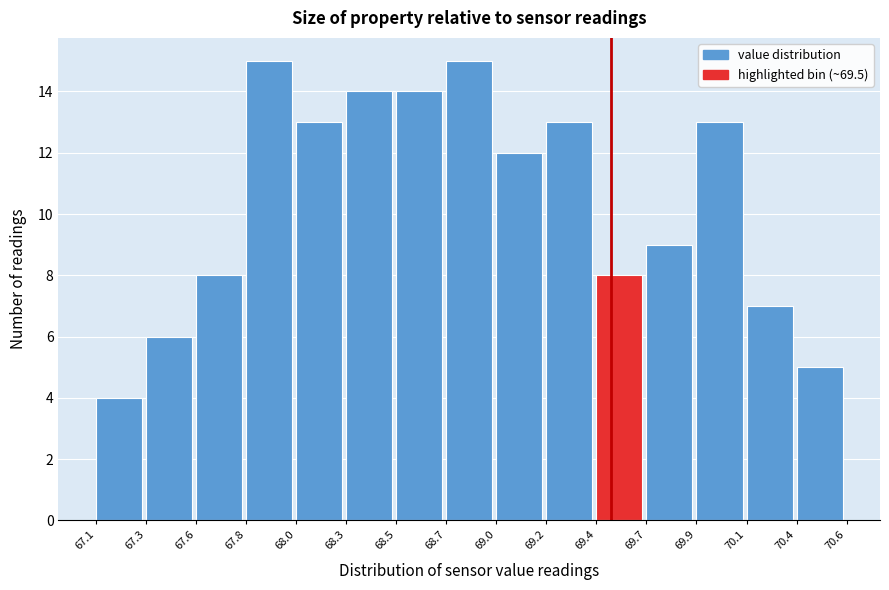

How tall is the bar that spans 69.0 to 69.2 on the x-axis? The values are not printed on the chart, so give them approximately, as read against the axis.

12